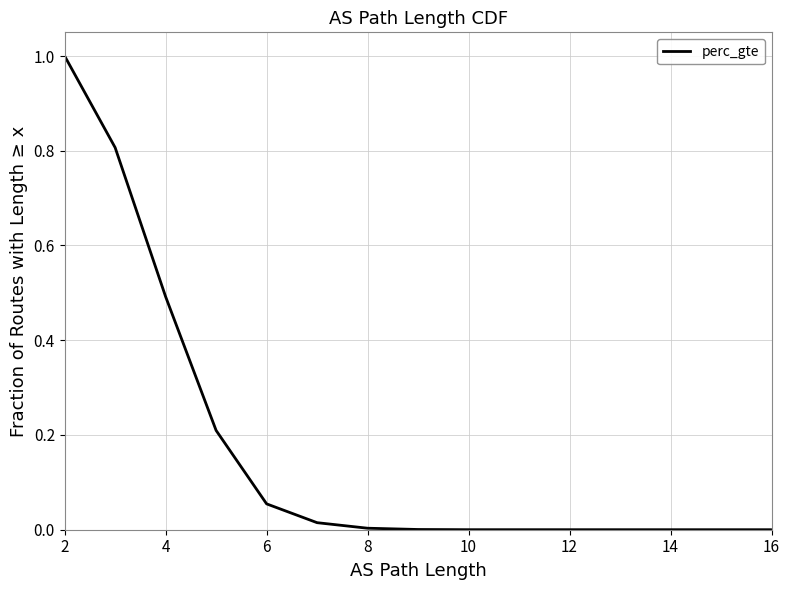

Count the number of categories in the chart.

11